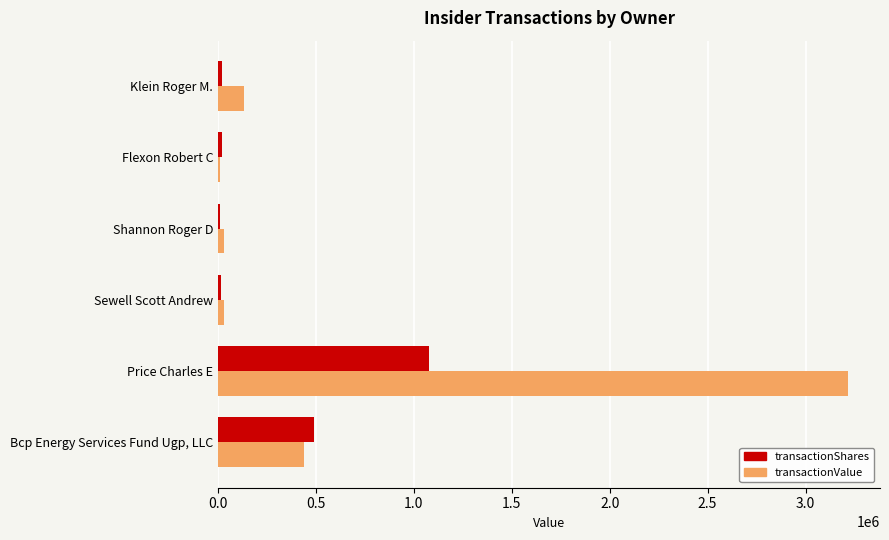

List the series in order of their peak value, highest first.

transactionValue, transactionShares